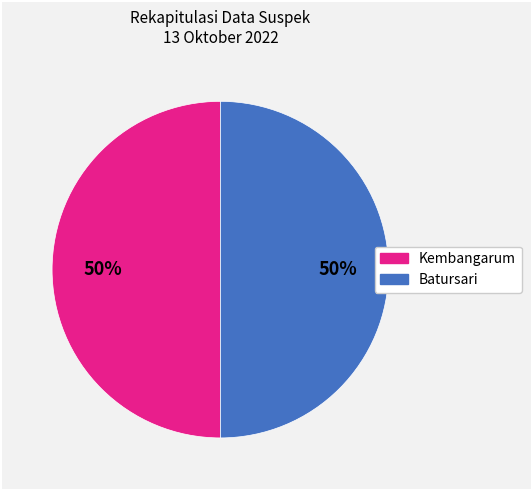

Approximately how many times larger is the value at Batursari compared to Kembangarum?

1.0